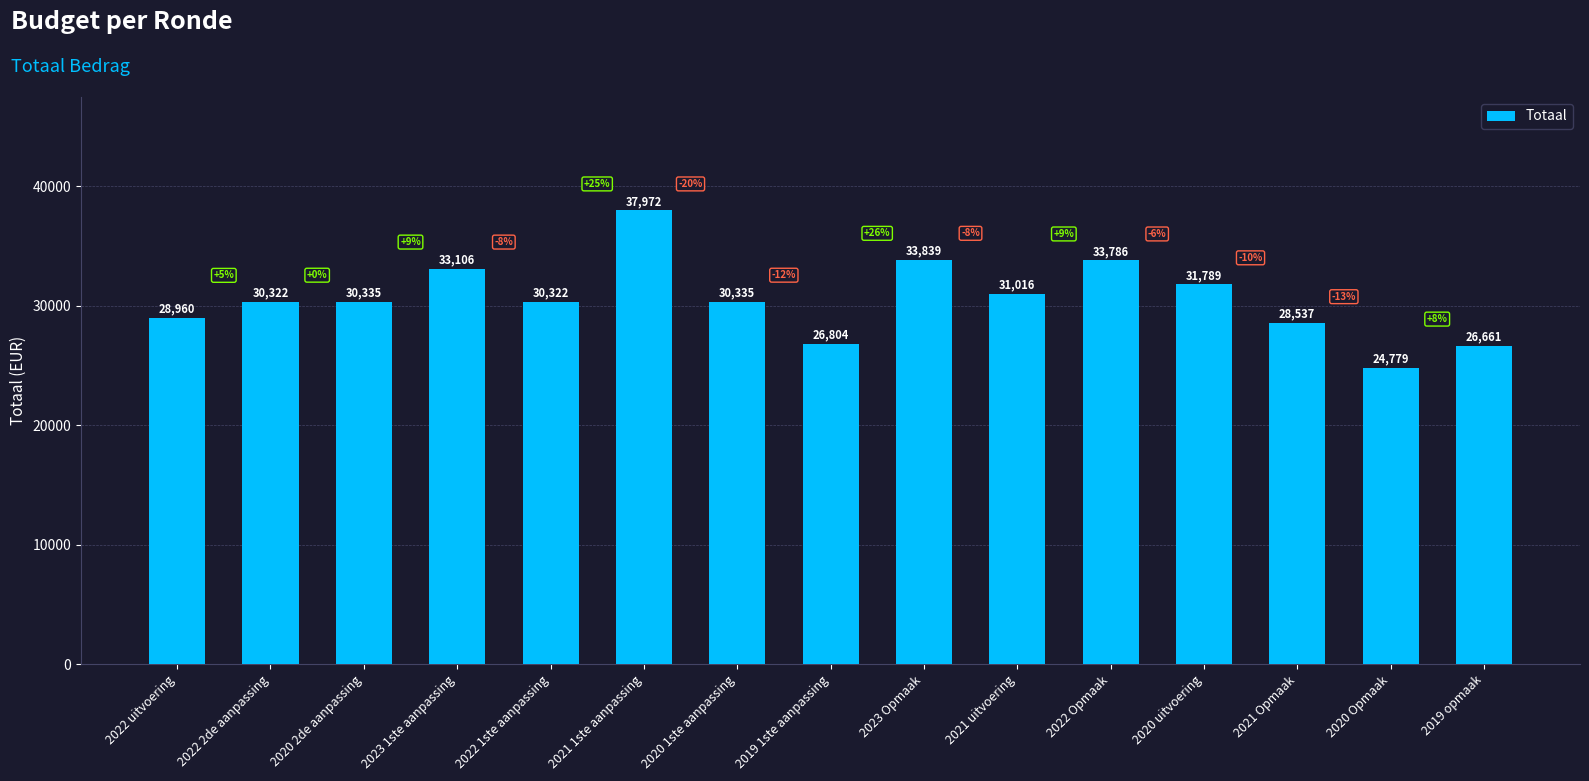

True or false: the data shows 33786 at 2022 Opmaak.

True